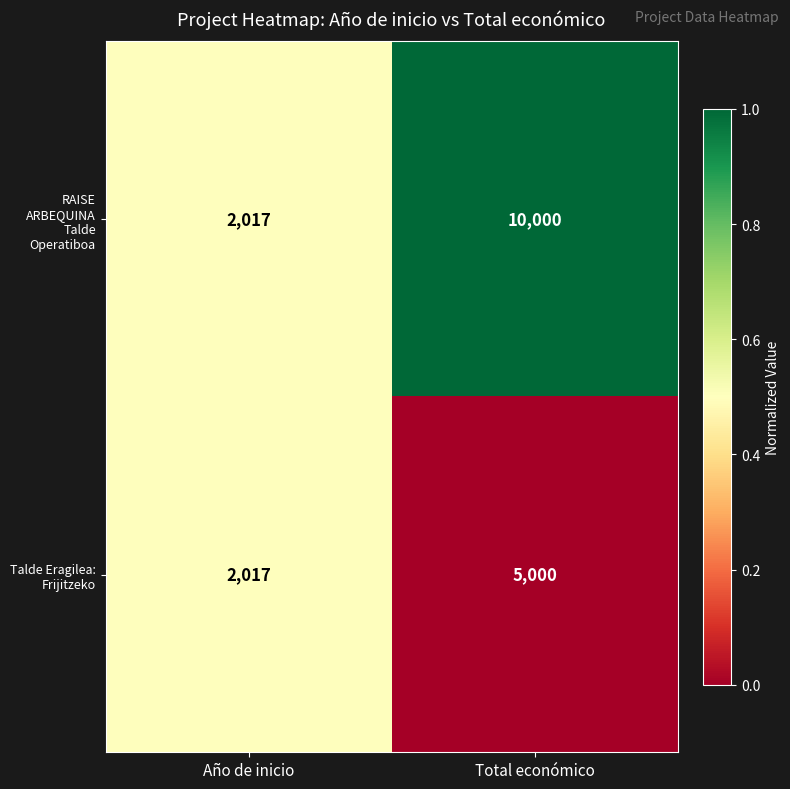

The value of RAISE ARBEQUINA Talde Operatiboa at Total económico is 3527. True or false?

False